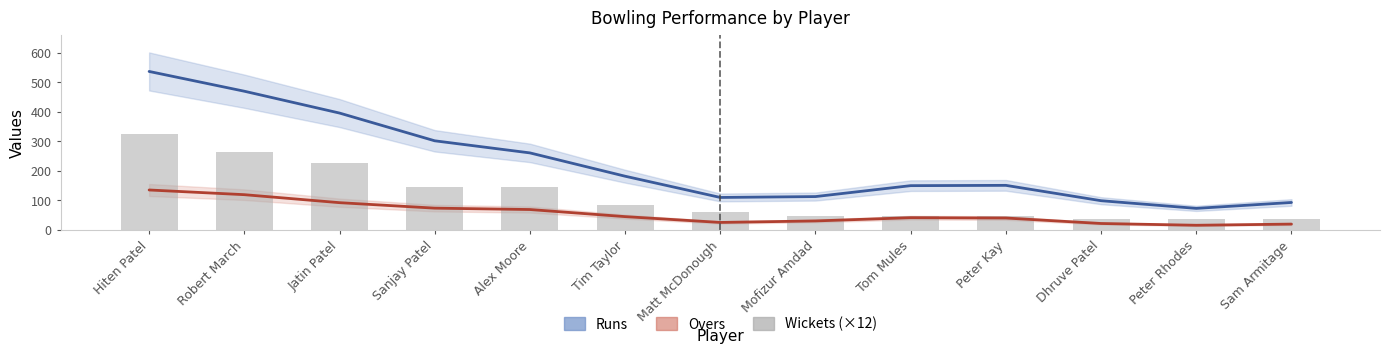

Which has a higher value, Peter Rhodes or Tim Taylor?

Tim Taylor